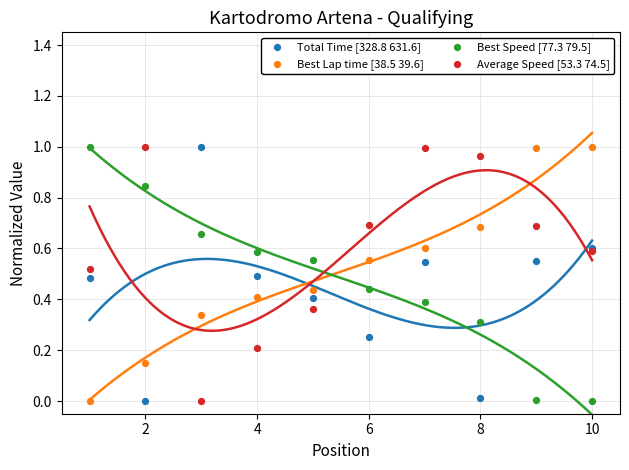

What are all the series names shown in the legend?

Total Time [328.8 631.6], Best Lap time [38.5 39.6], Best Speed [77.3 79.5], Average Speed [53.3 74.5]